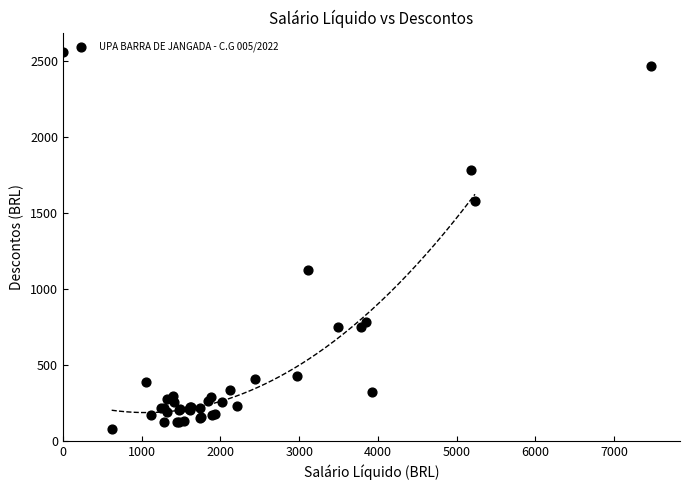

What Y value in the scatter plot is closest to 1319?

1127.0